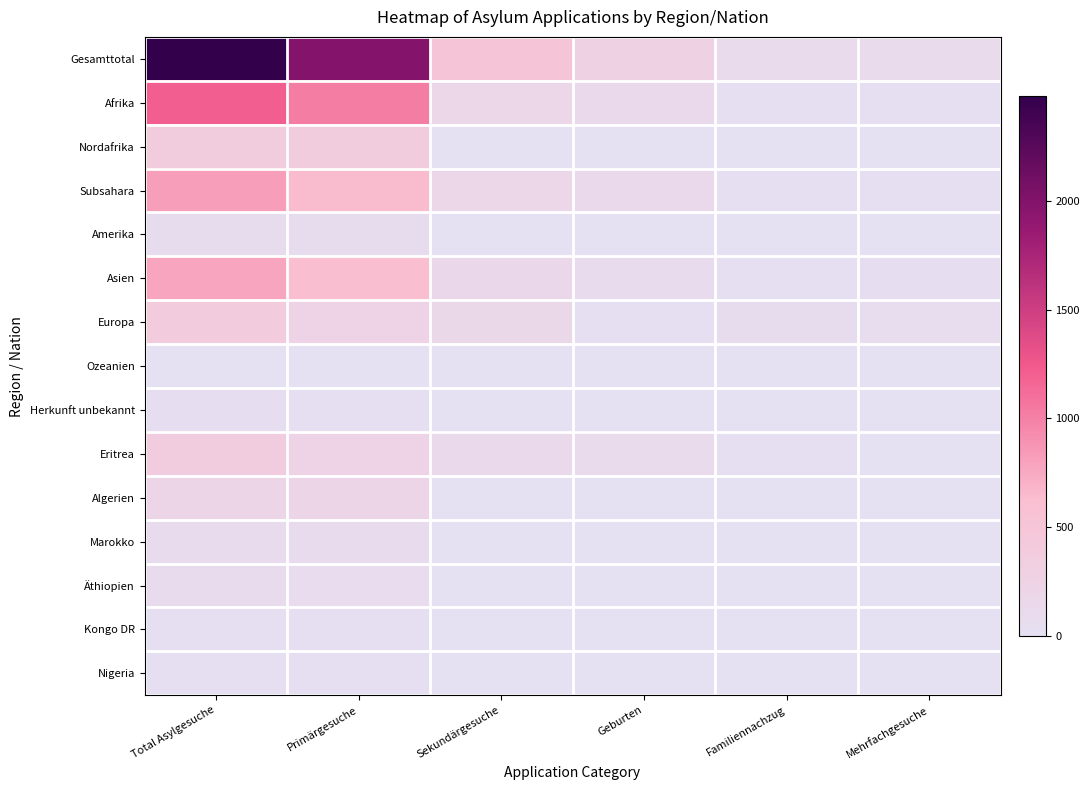

Which series has the widest spread of values?

Gesamttotal